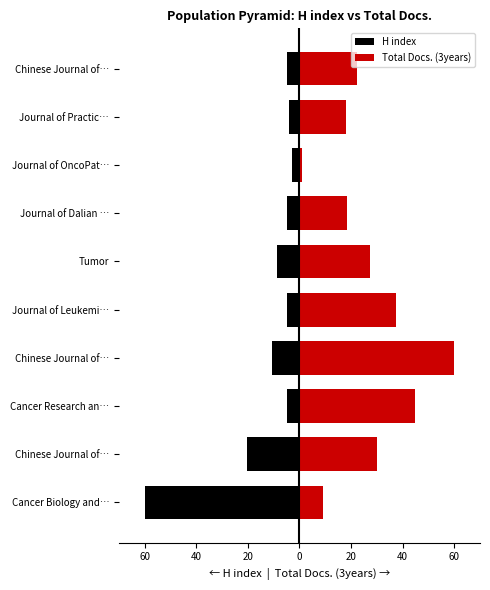

What is the difference between the maximum and minimum values in the Total Docs. (3years) series?

58.9